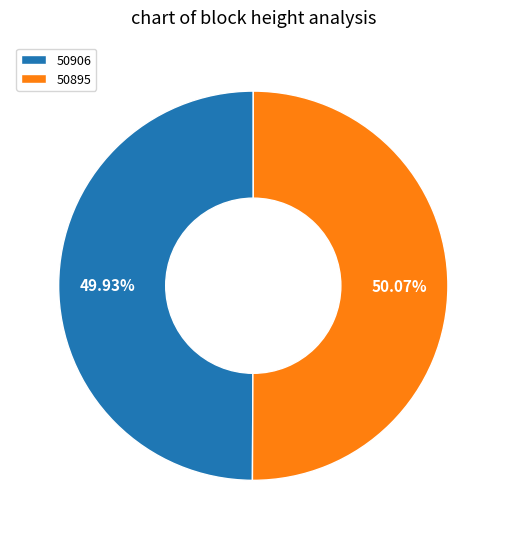

Is there a majority slice in this chart?

Yes